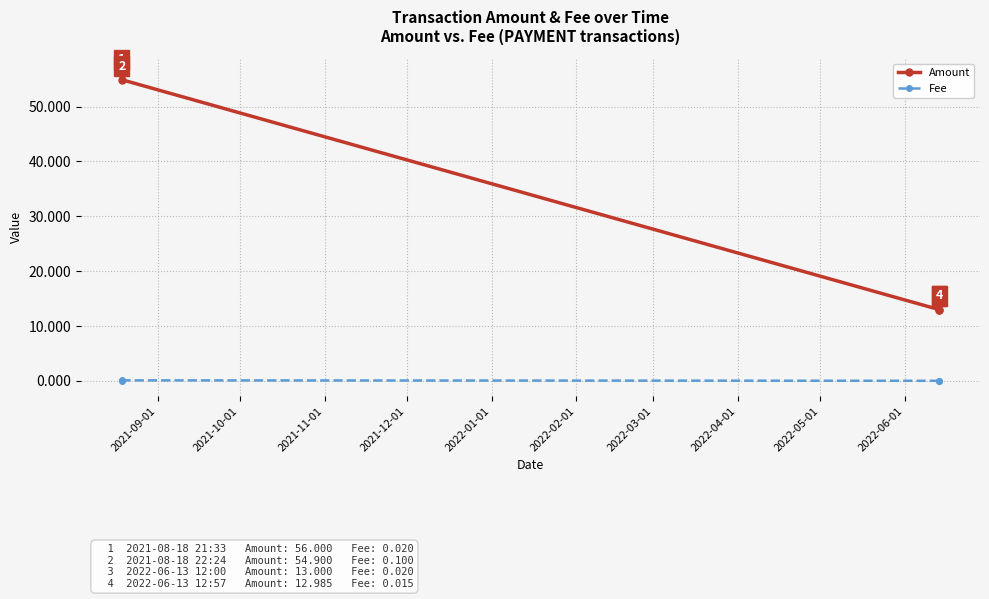

What is the average value of the Amount series?

34.2